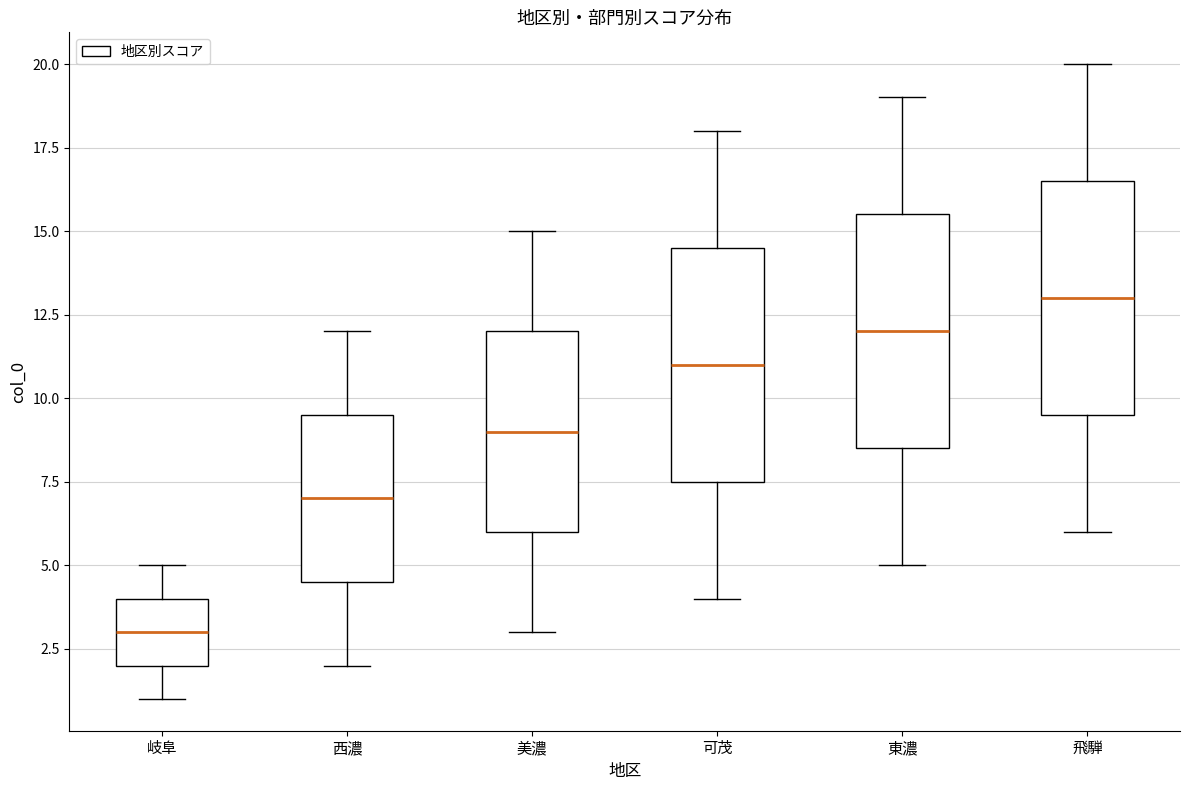

Reading left to right, read every box against the y-axis: the position of its median line, the range the box covers, and the ends of its whiskers. The values are not printed on the chart, so give them approximately, as read against the axis.

岐阜: median 3.0, box 2.0 to 4.0, whiskers 1.0 to 5.0
西濃: median 7.0, box 4.5 to 9.5, whiskers 2.0 to 12.0
美濃: median 9.0, box 6.0 to 12.0, whiskers 3.0 to 15.0
可茂: median 11.0, box 7.5 to 14.5, whiskers 4.0 to 18.0
東濃: median 12.0, box 8.5 to 15.5, whiskers 5.0 to 19.0
飛騨: median 13.0, box 9.5 to 16.5, whiskers 6.0 to 20.0